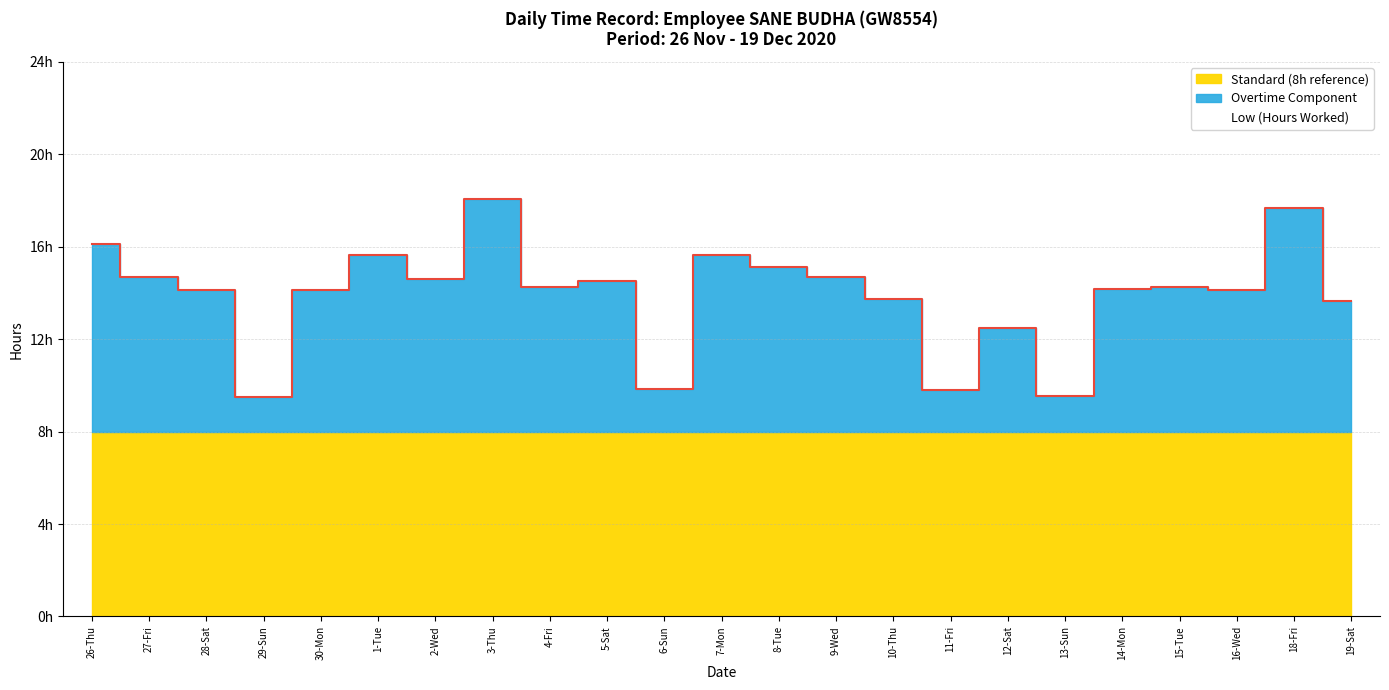

What is the total value across all series at 7-Mon?

31.3